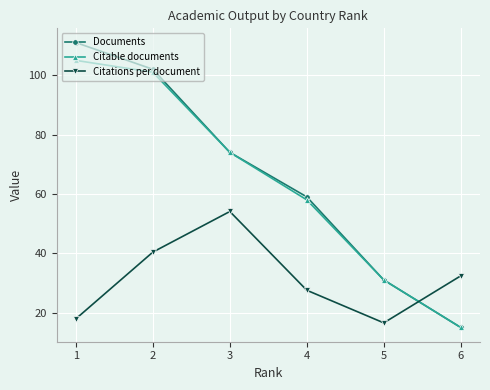

Reading left to right, transcribe all the data shown in this chart.

Documents: 1=111.0	2=102.0	3=74.0	4=59.0	5=31.0	6=15.0
Citable documents: 1=105.0	2=101.0	3=74.0	4=58.0	5=31.0	6=15.0
Citations per document: 1=17.9	2=40.4	3=54.1	4=27.5	5=16.6	6=32.4